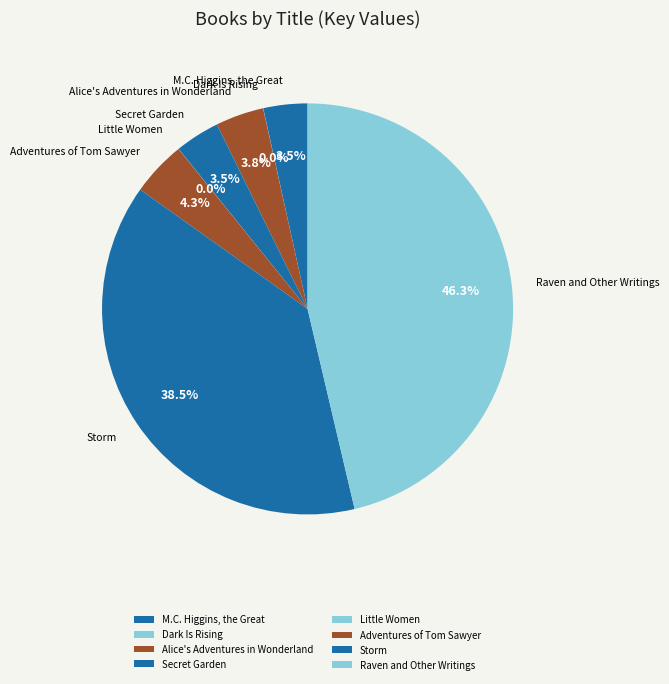

What portion of the pie excludes M.C. Higgins, the Great?

96.5%